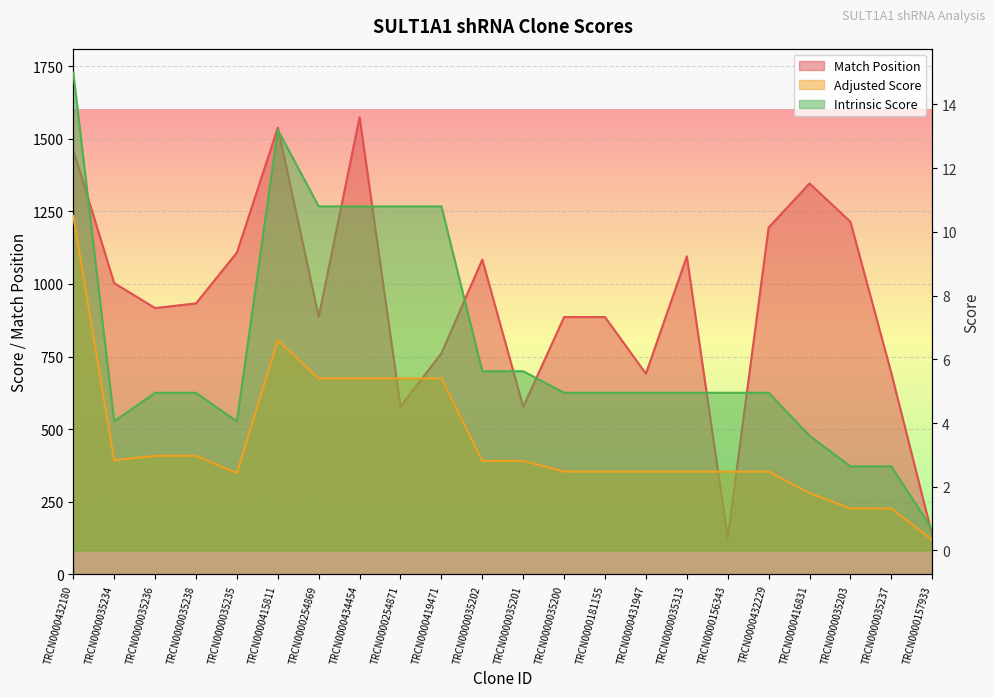

At TRCN0000035200, list the series in order from smallest to largest.

Adjusted Score, Intrinsic Score, Match Position